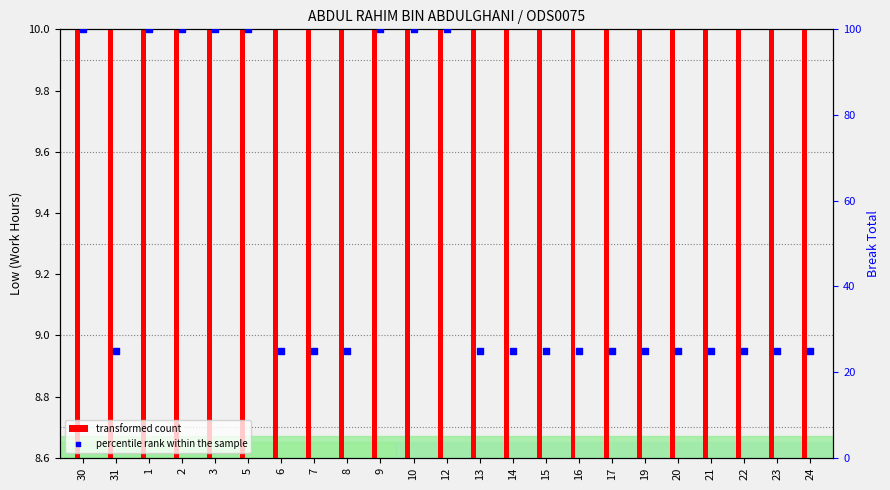

Is the value of transformed count at 17 greater than the value of percentile rank within the sample at 3?

No